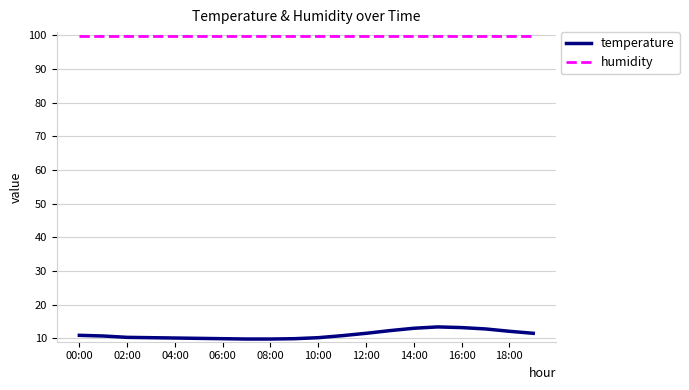

What is the greatest value displayed?

99.9